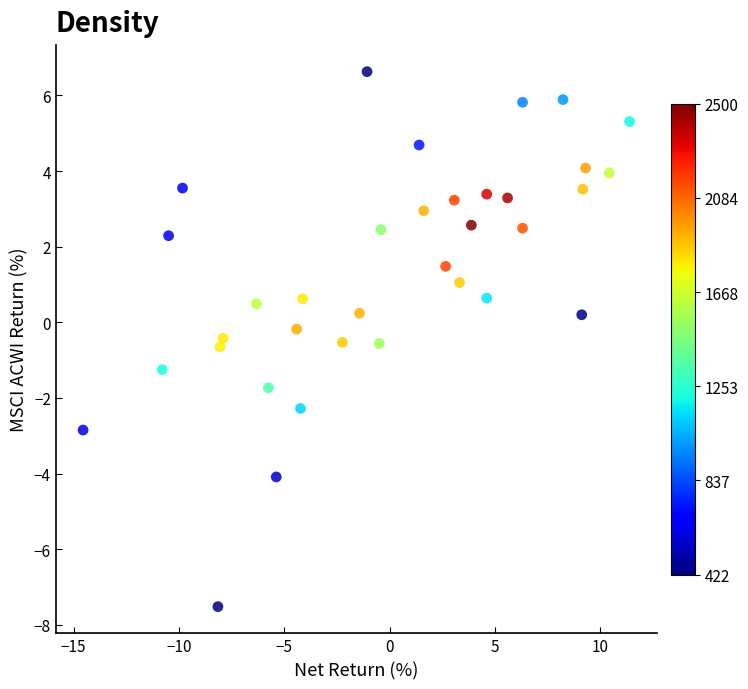

What is the range of X values (max minus min)?

25.9